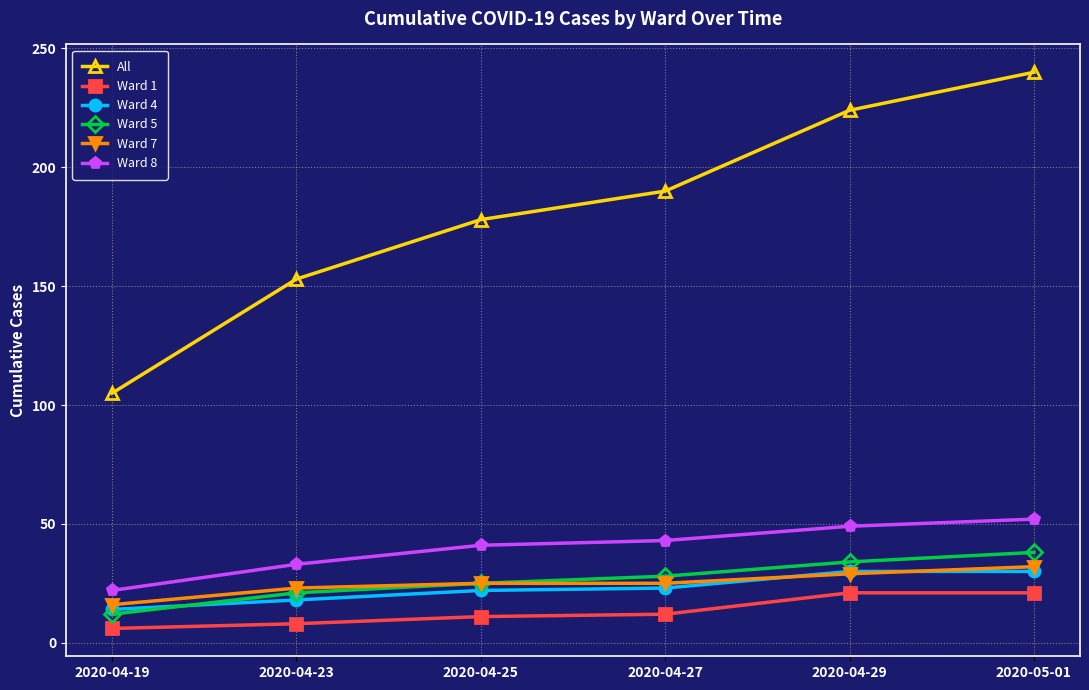

How many lines are shown in the chart?

6